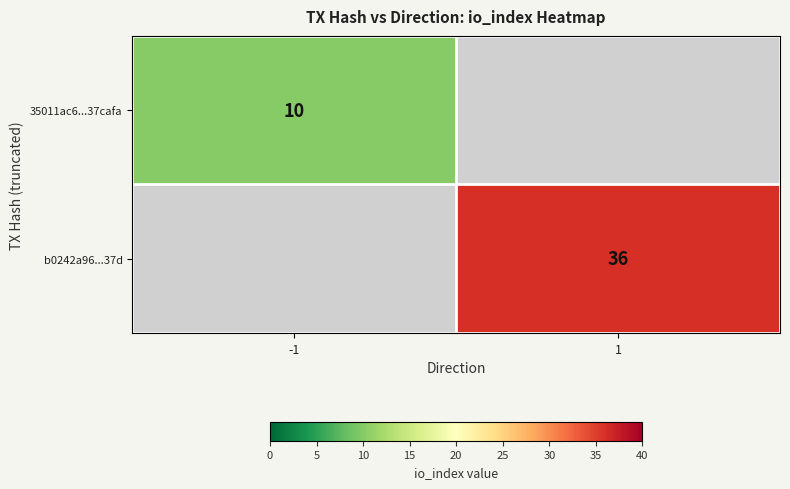

The value of 35011ac6...37cafa at -1 is 18. True or false?

False